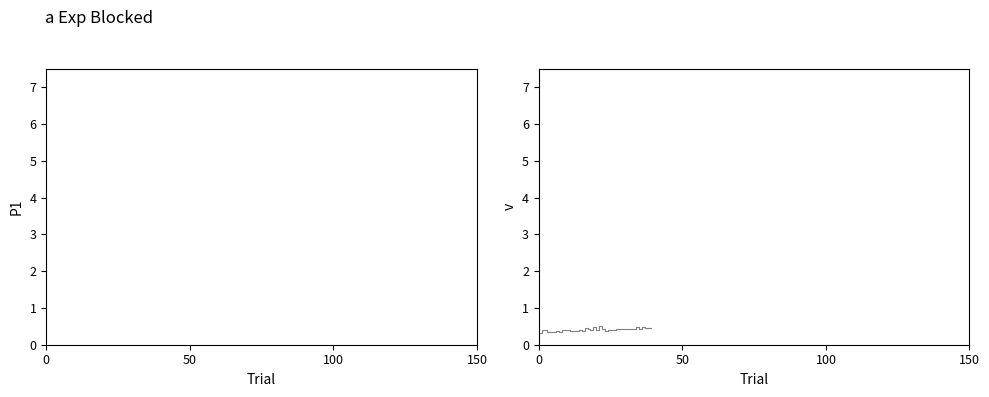

At which category does the chart reach its peak across all series?

21